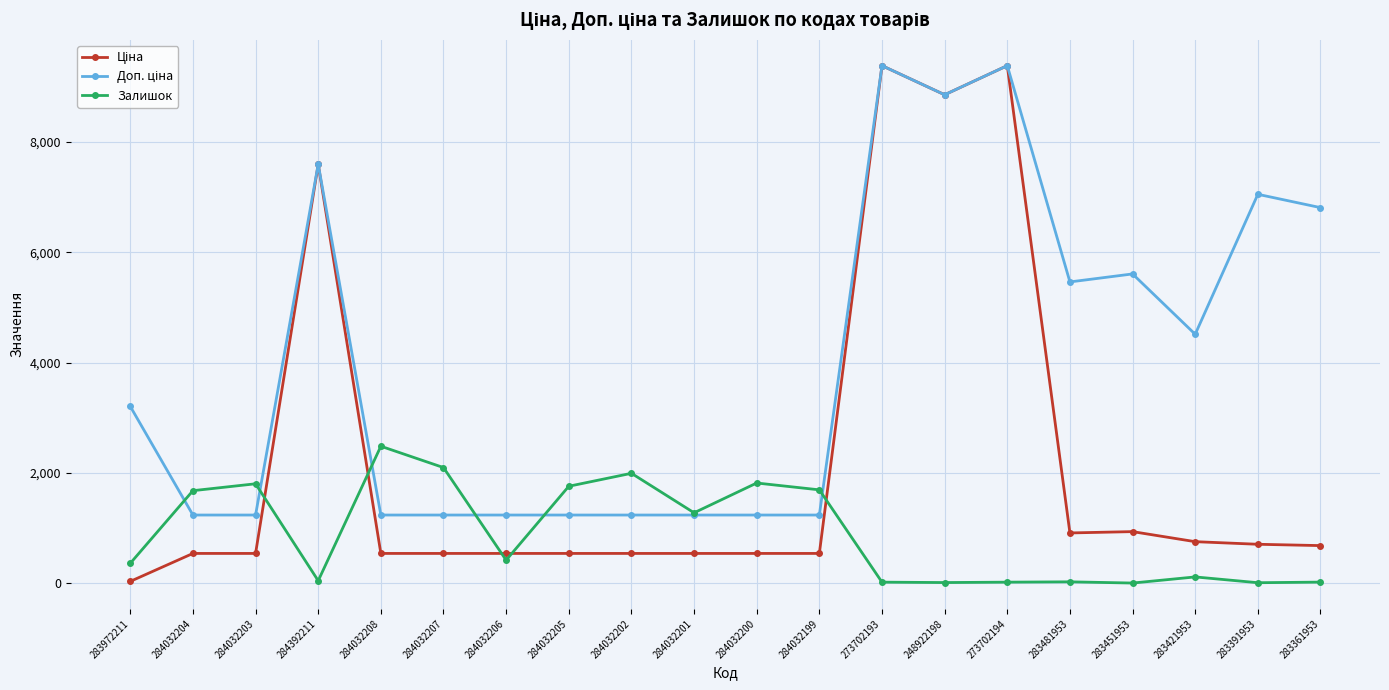

Is it true that Залишок equals 743.3 at 284032205?

False